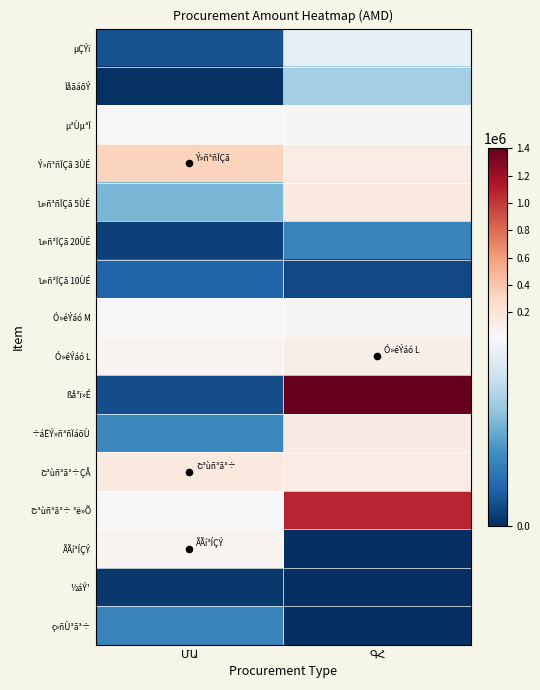

Which series has the largest total across all categories?

ßå³ï»É